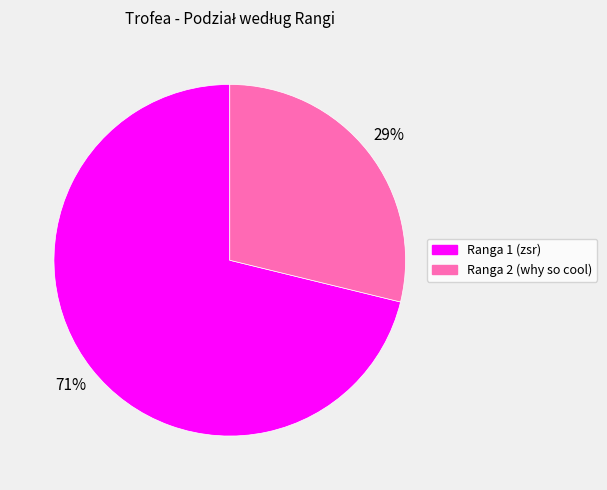

Is it true that Ranga 2 (why so cool) is 39% of the pie?

False